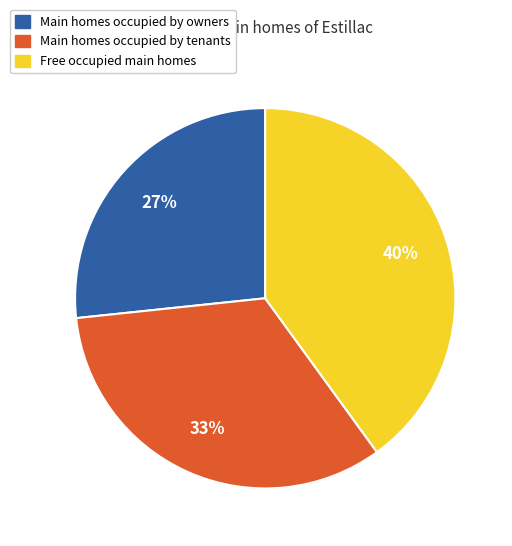

Is it true that Main homes occupied by owners is 27% of the pie?

True